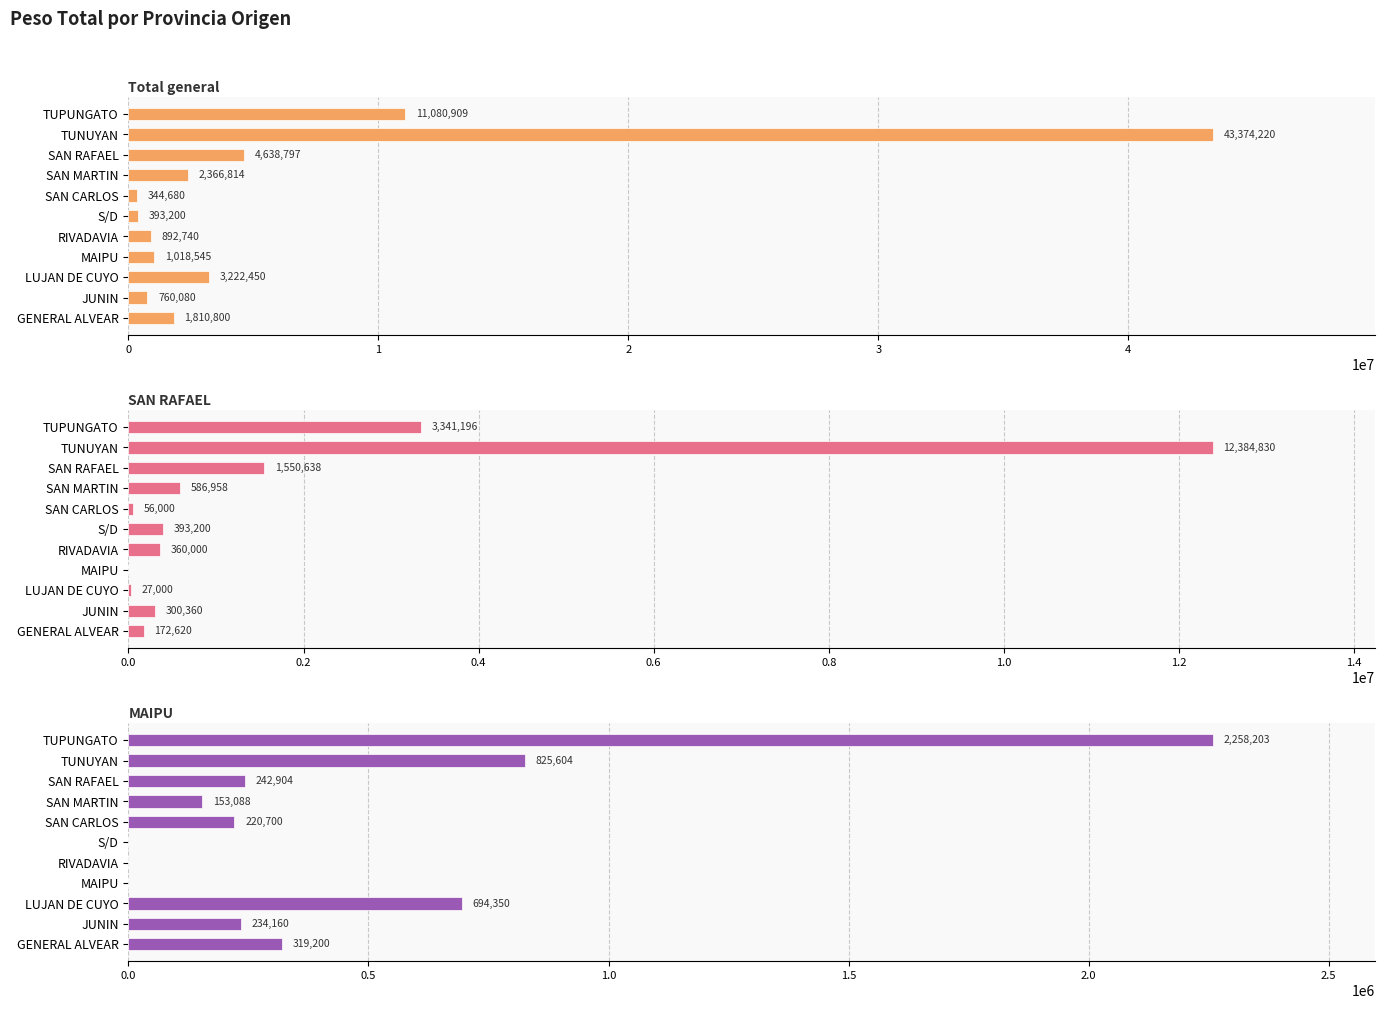

What is the average value of the MAIPU series?

449837.2